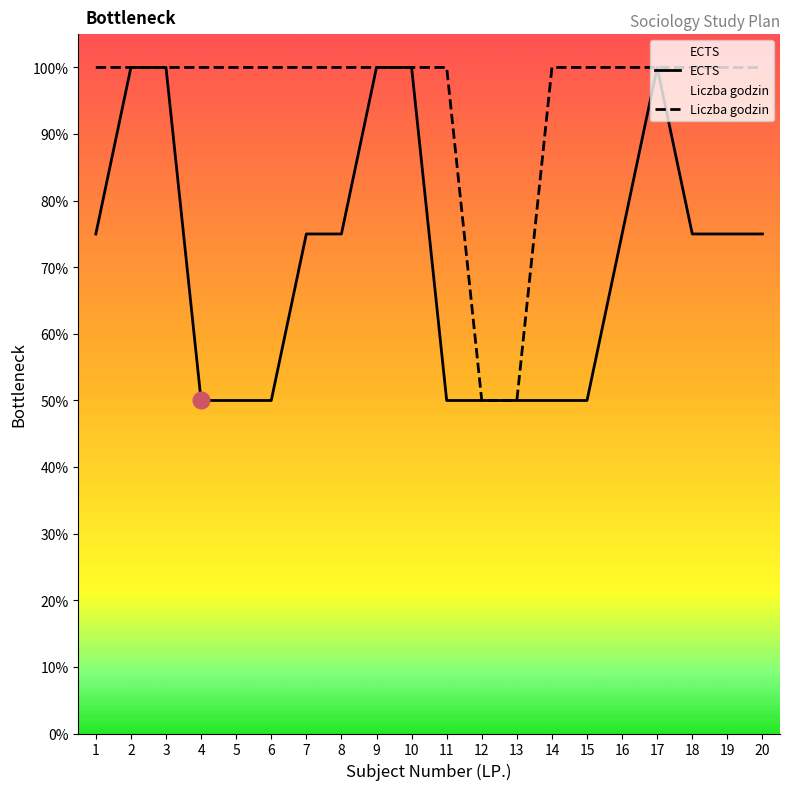

True or false: ECTS has more than 1 interior local peaks.

False